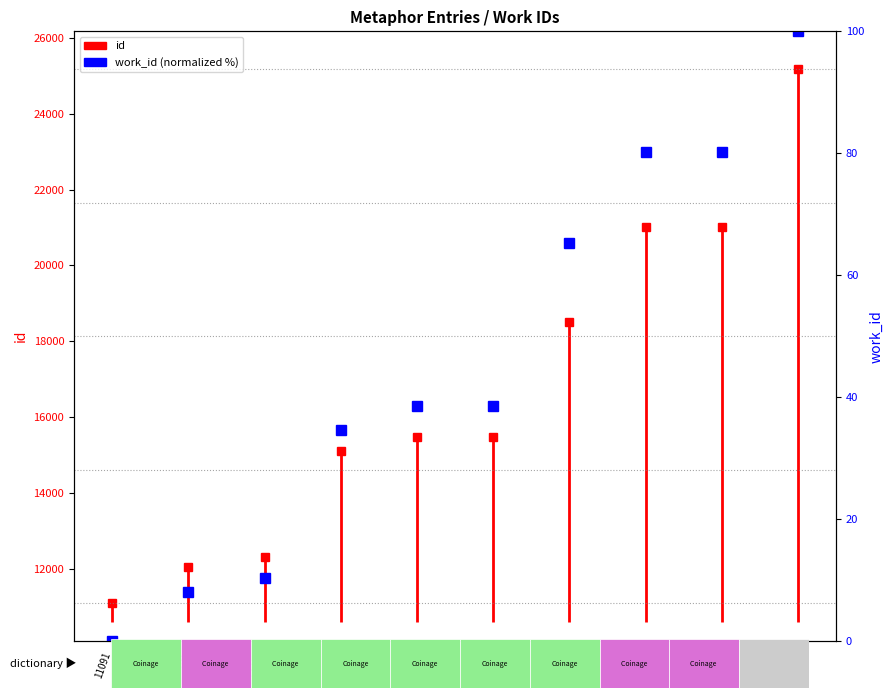

How many values are above zero?

9